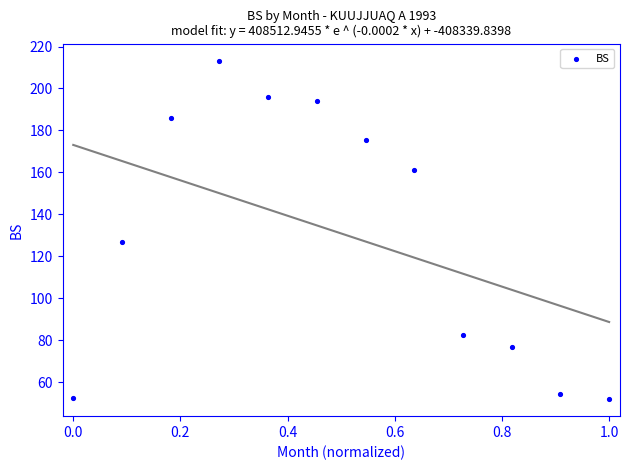

What Y value in the scatter plot is closest to 132?

126.7